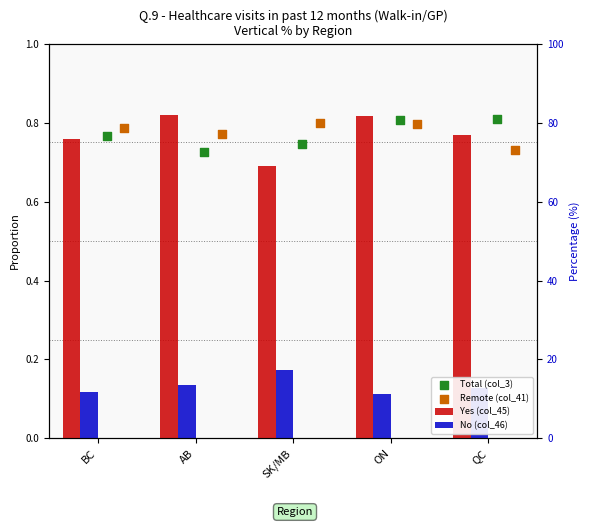

What are all the series names shown in the legend?

Yes (col_45), No (col_46), Total (col_3), Remote (col_41)